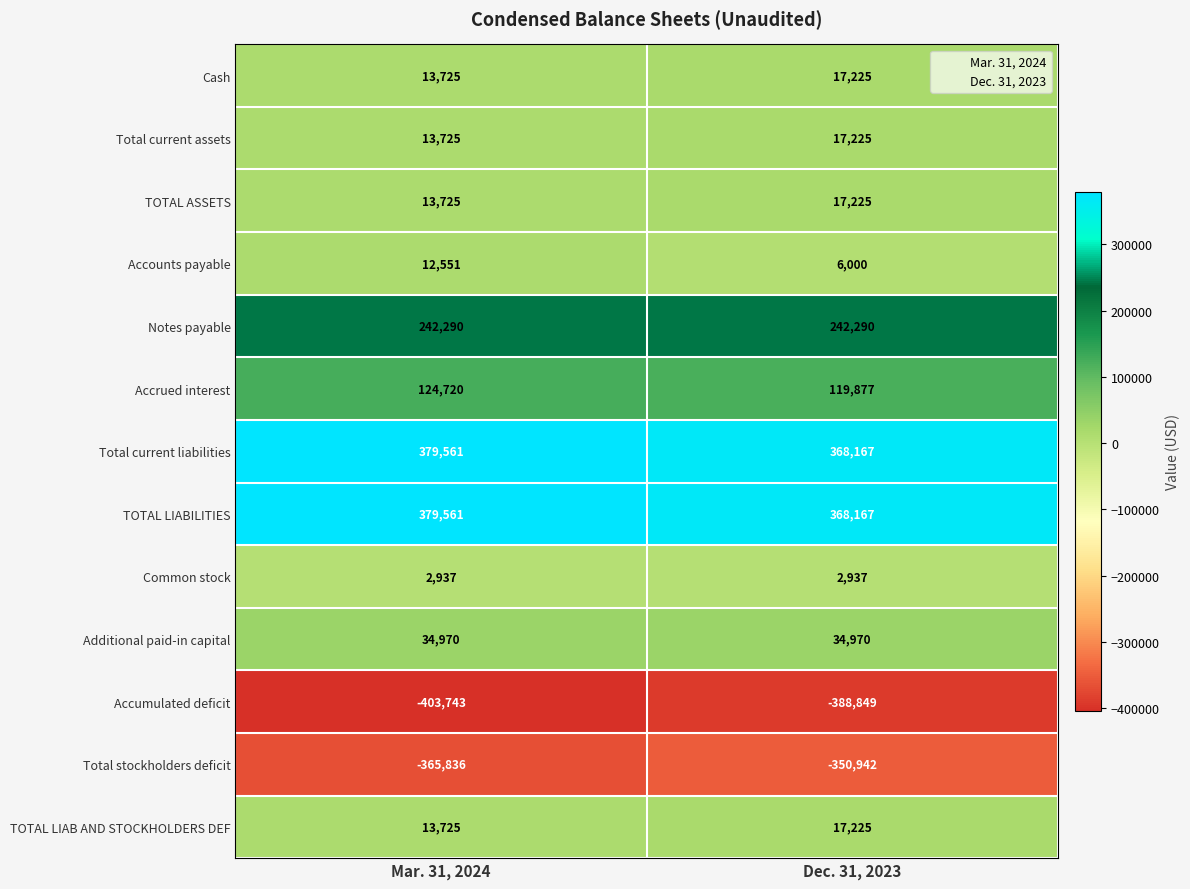

What is the difference between the maximum and minimum values in the Cash series?

3500